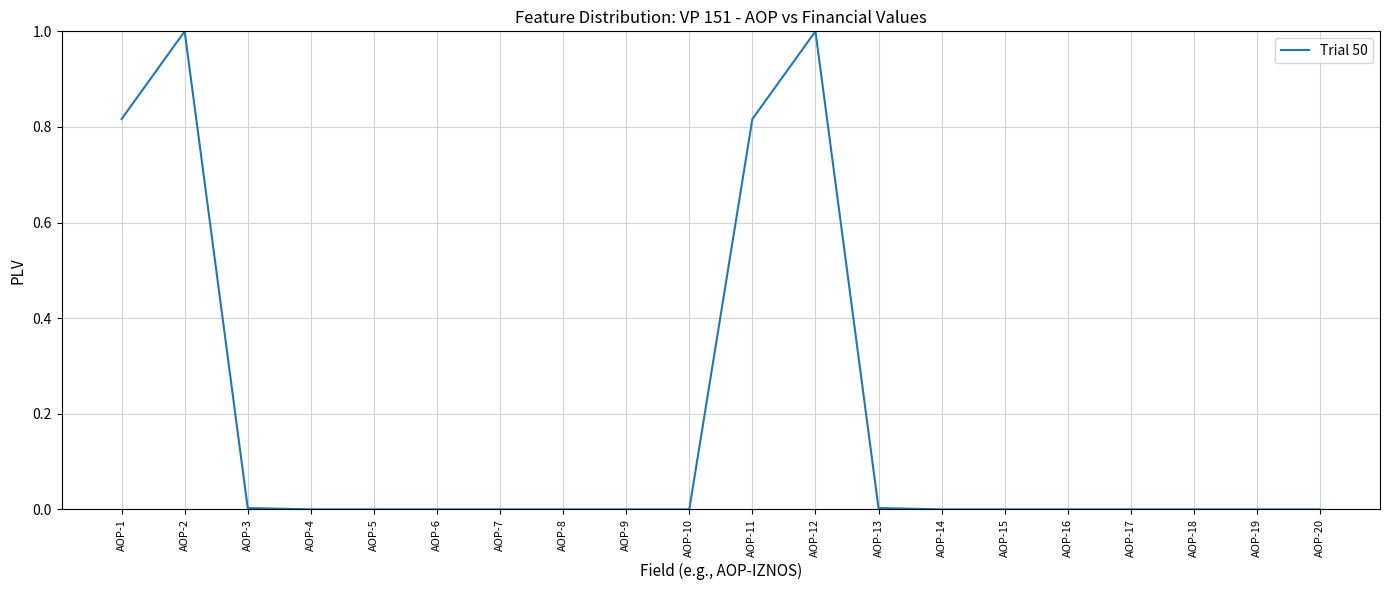

What is the maximum value shown in the chart?

1.0